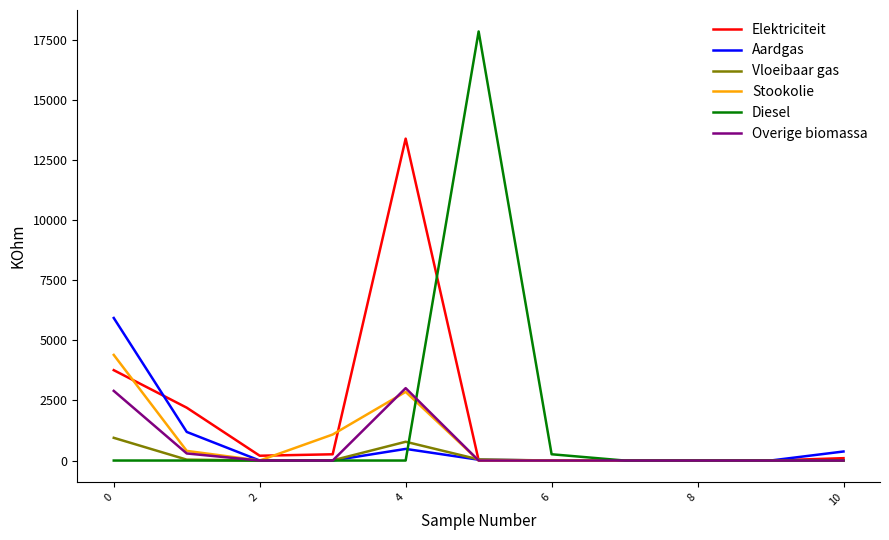

What is the difference between the maximum and second lowest values in the Diesel series?

17836.3